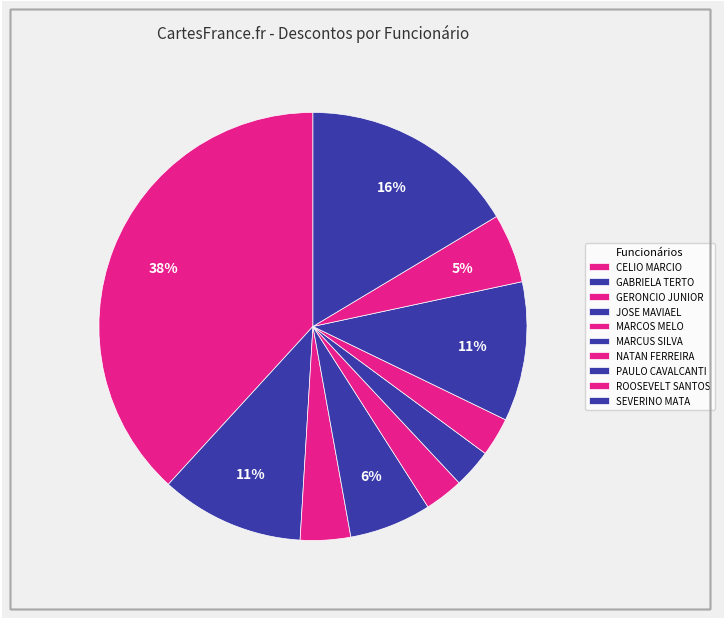

Rank the categories by value from highest to lowest.

CELIO MARCIO ANTUNES LIMA, SEVERINO JOSE DA MATA, GABRIELA RODRIGUES TERTO, PAULO FERNANDO NOVAES CAVALCANTI, JOSE MAVIAEL DOS SANTOS SOUZA, ROOSEVELT LUIZ DOS SANTOS, GERONCIO DA SILVA JUNIOR, MARCOS ROBERTO DE MEDEIROS CAMPOS MELO, MARCUS CESAR NOGUEIRA RIBEIRO E SILVA, NATAN RODRIGUES FERREIRA